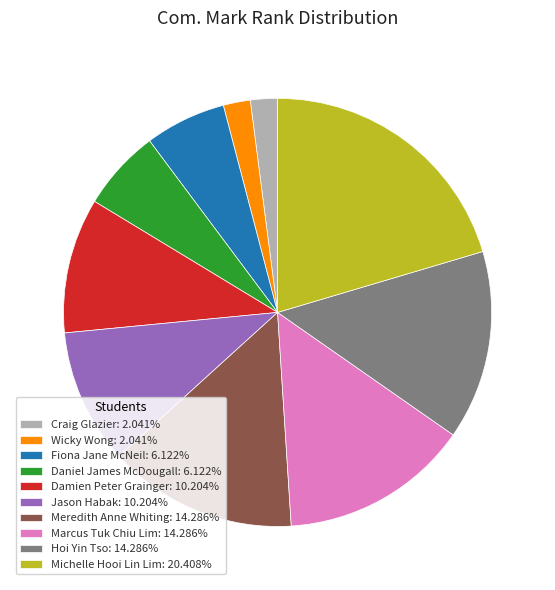

Do Damien Peter Grainger and Fiona Jane McNeil together represent more than half of the pie?

No